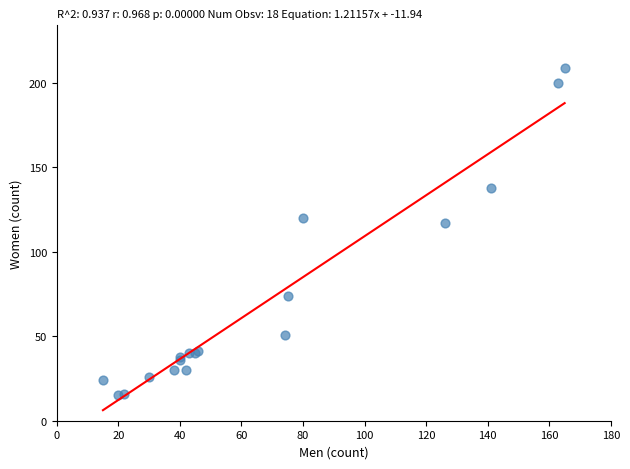

What Y value in the scatter plot is closest to 112?

117